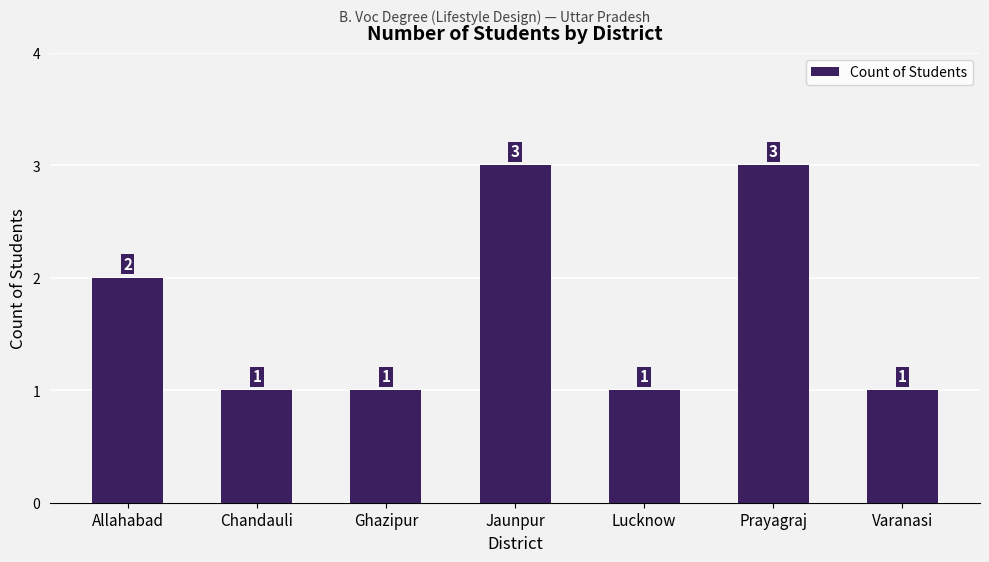

Count the values in the range 1 to 3.

7